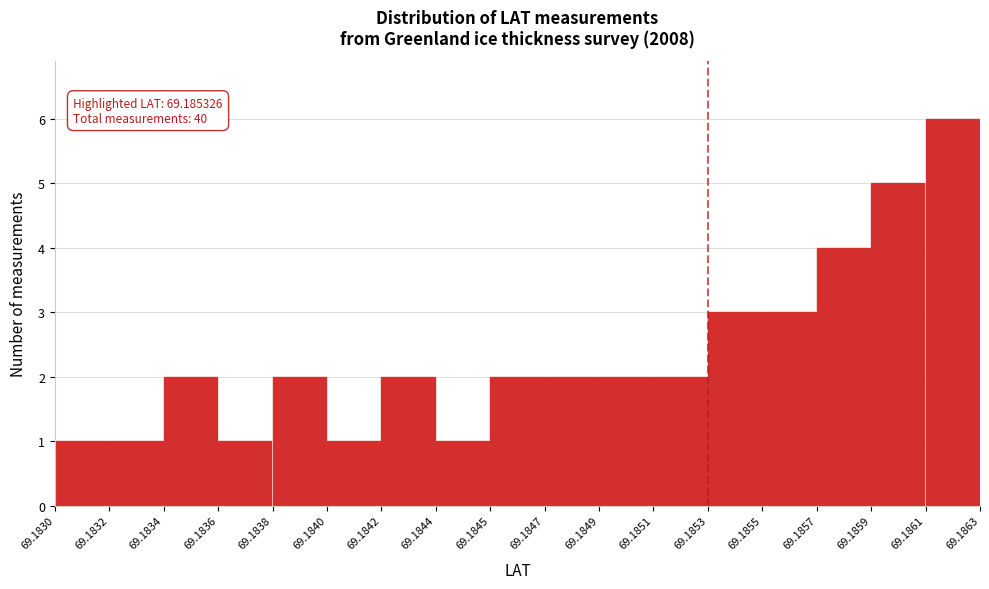

Reading left to right, what are all the values shown in this chart?

1	1	2	1	2	1	2	1	2	2	2	2	3	3	4	5	6